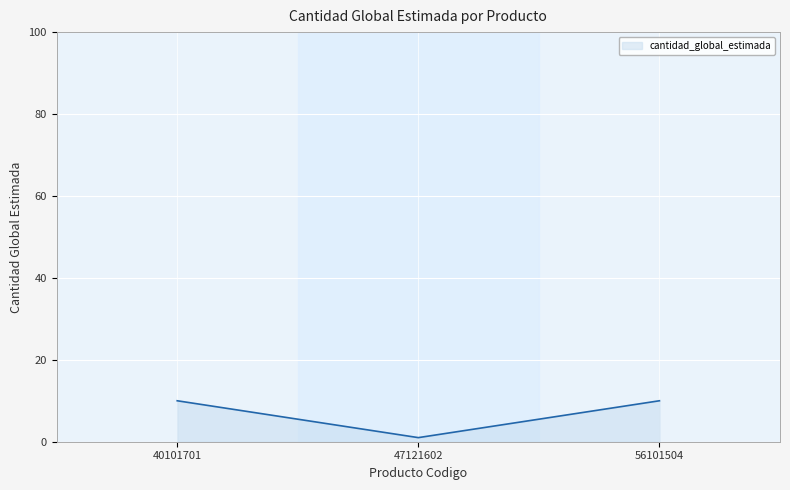

What is the greatest value displayed?

10